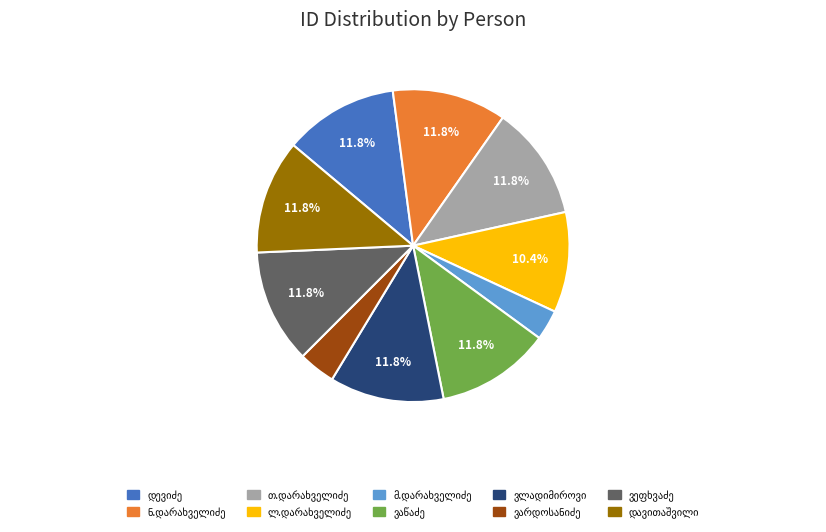

Does any single category account for the majority?

No